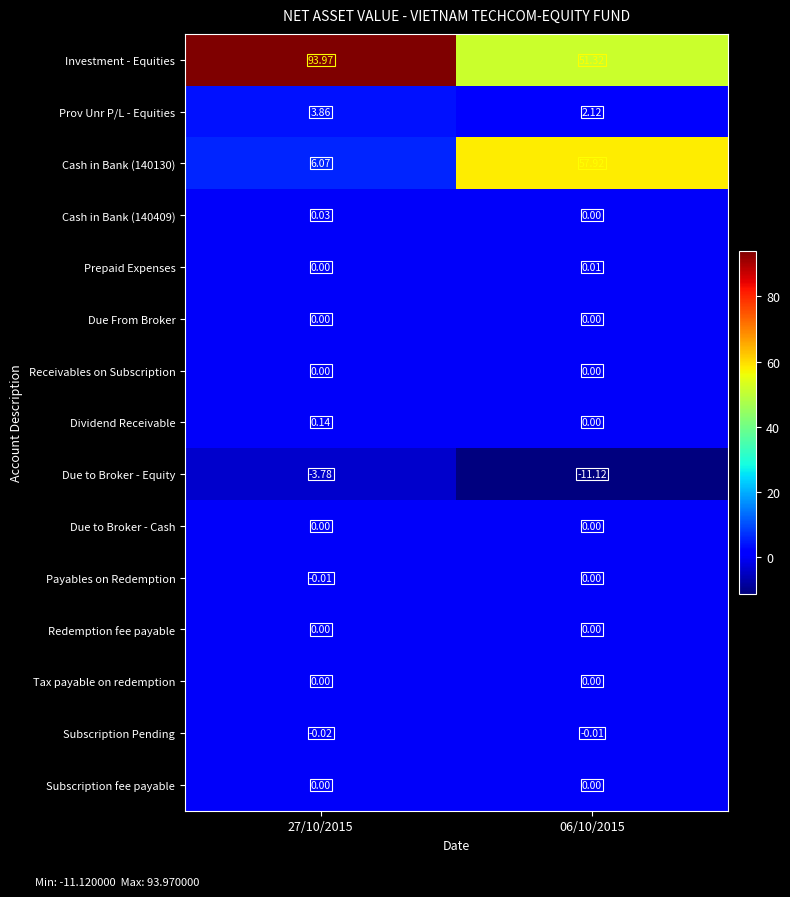

At 06/10/2015, list the series in order from smallest to largest.

Due to Broker - Equity, Subscription Pending, Cash in Bank (140409), Due From Broker, Receivables on Subscription, Dividend Receivable, Due to Broker - Cash, Payables on Redemption, Redemption fee payable, Tax payable on redemption, Subscription fee payable, Prepaid Expenses, Prov Unr P/L - Equities, Investment - Equities, Cash in Bank (140130)